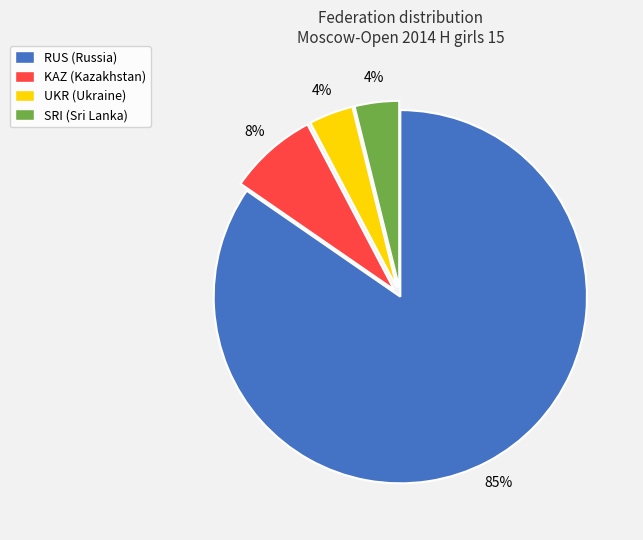

To the nearest percent, what is the difference between the UKR and KAZ slice percentages?

4%